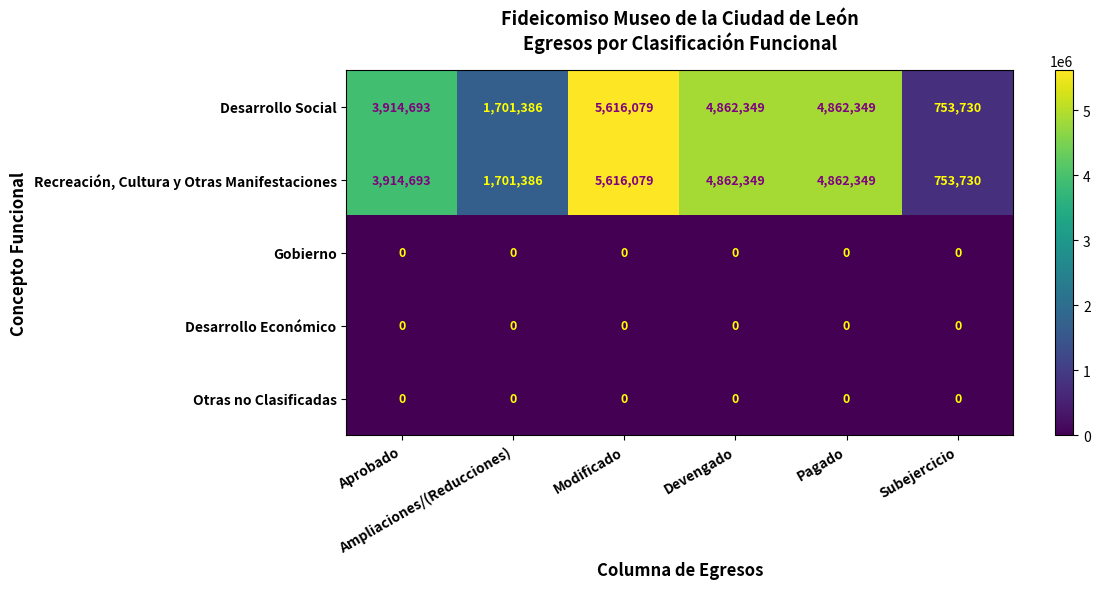

Count the number of data series in this chart.

5